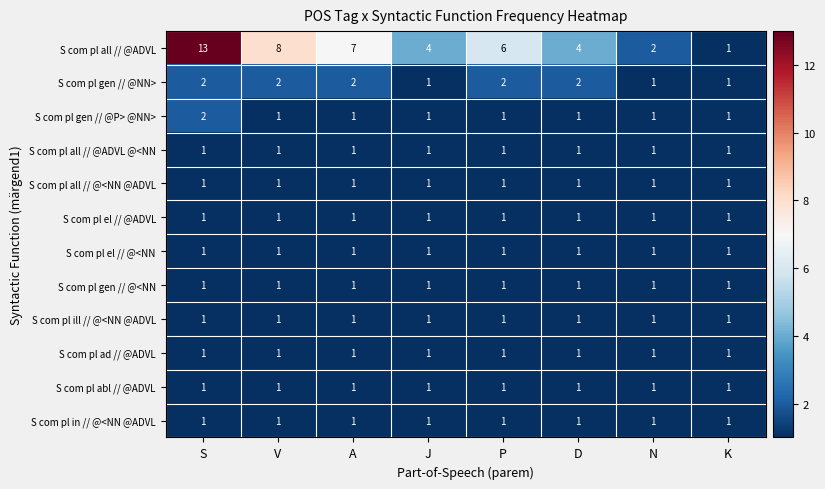

The S com pl ill // @<NN @ADVL series shows 1 at J. True or false?

True